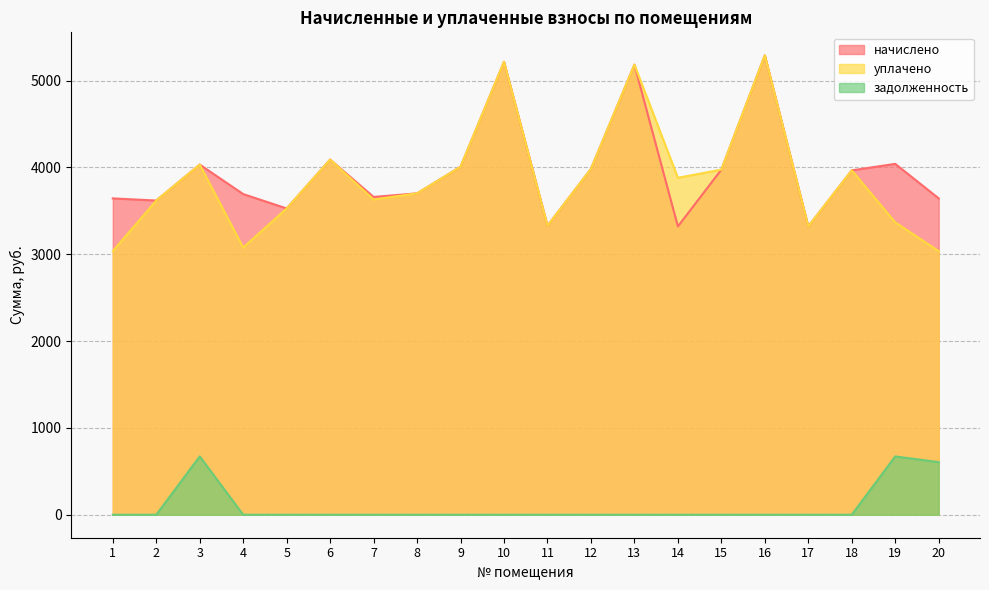

What is the approximate value of уплачено at 17?

3320.3